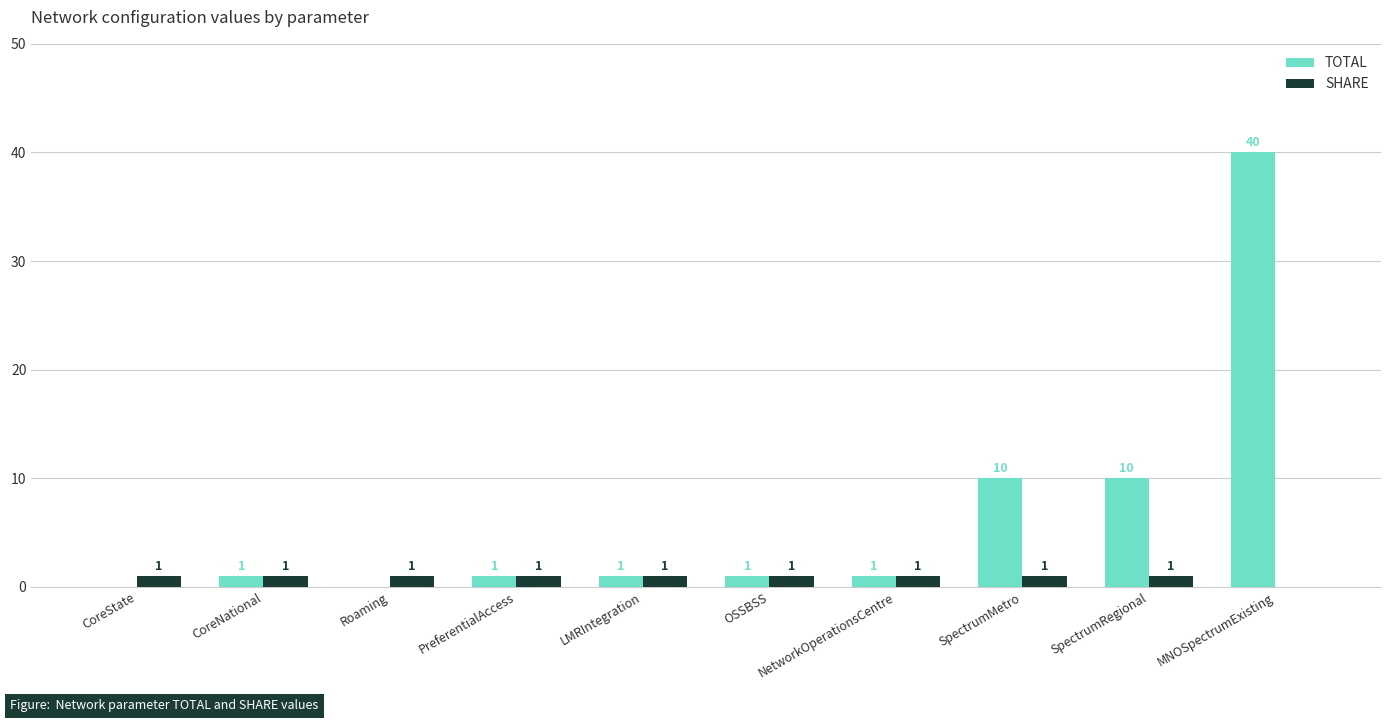

Count the number of data series in this chart.

2